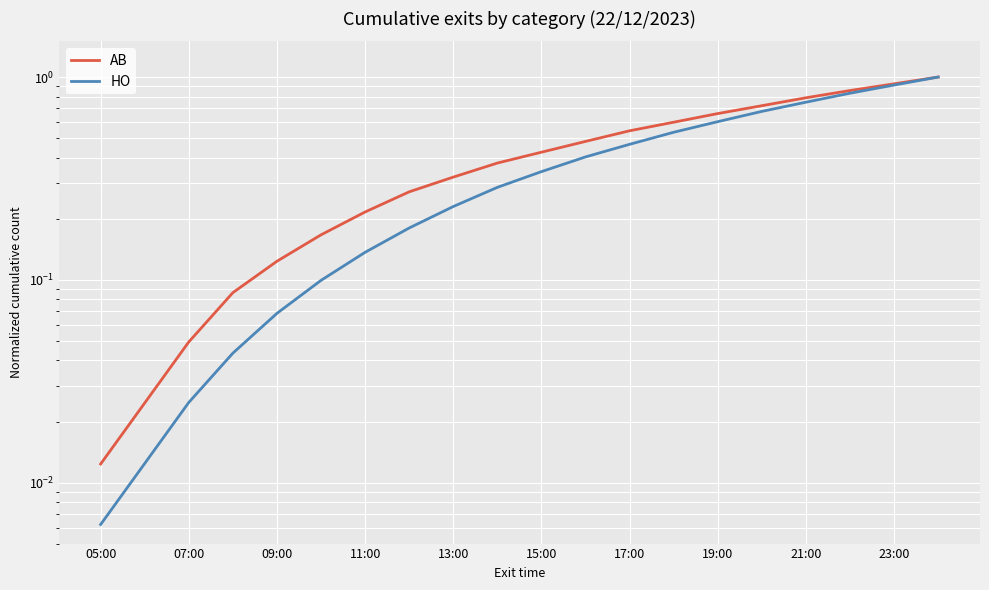

Between 07:00 and 19, which series saw the biggest shift?

HO